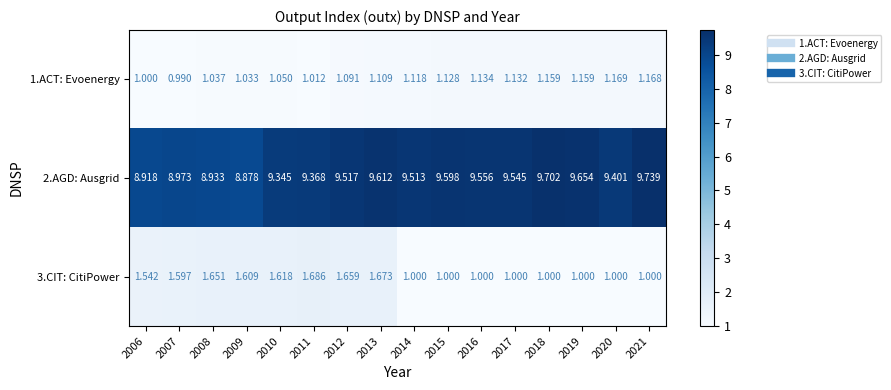

Is the value of 1.ACT: Evoenergy at 2012 greater than the value of 3.CIT: CitiPower at 2007?

No